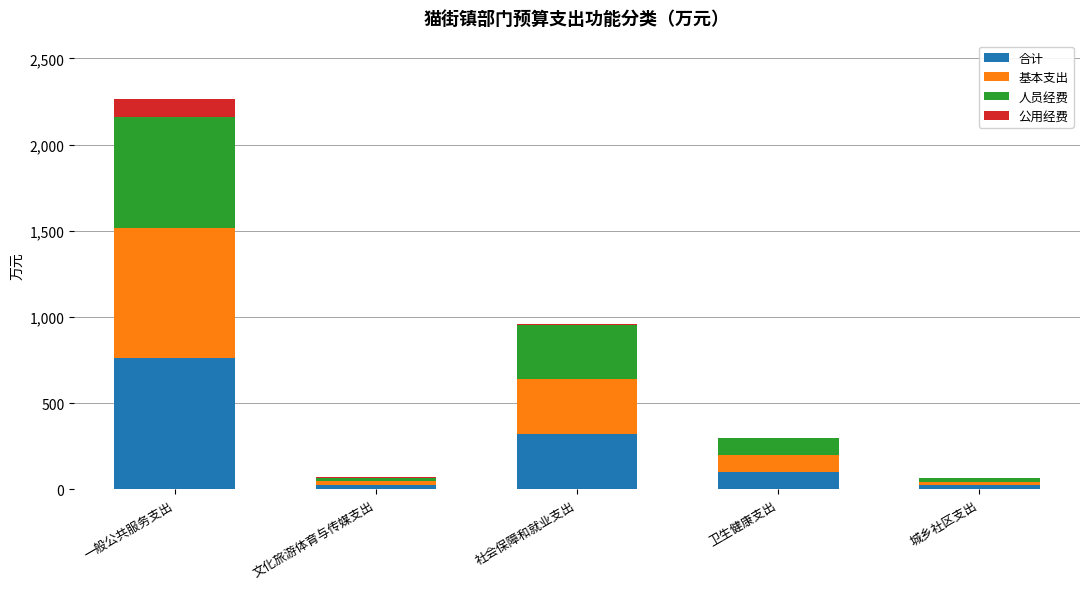

True or false: 合计 has a value of 764.0 at 一般公共服务支出.

True